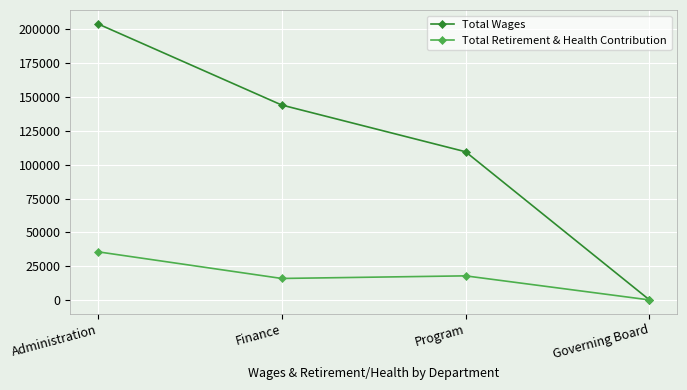

What is the maximum value shown in the chart?

204203